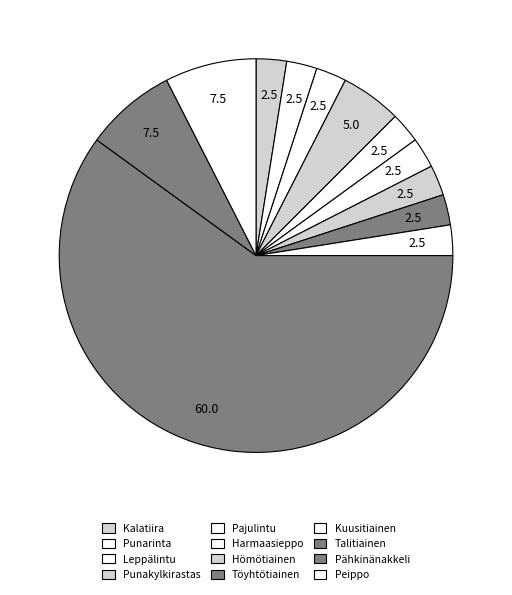

To the nearest percent, what is the difference between the Hömötiainen and Talitiainen slice percentages?

58%